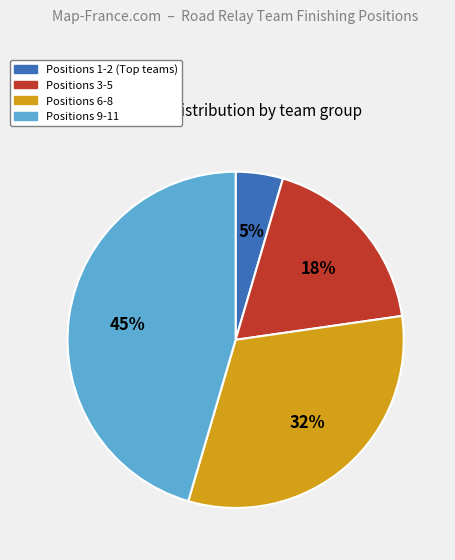

Is there a majority slice in this chart?

No